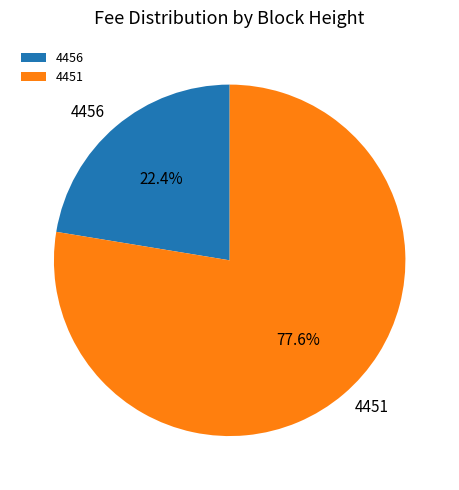

Is the sum of 4456 and 4451 greater than half?

Yes